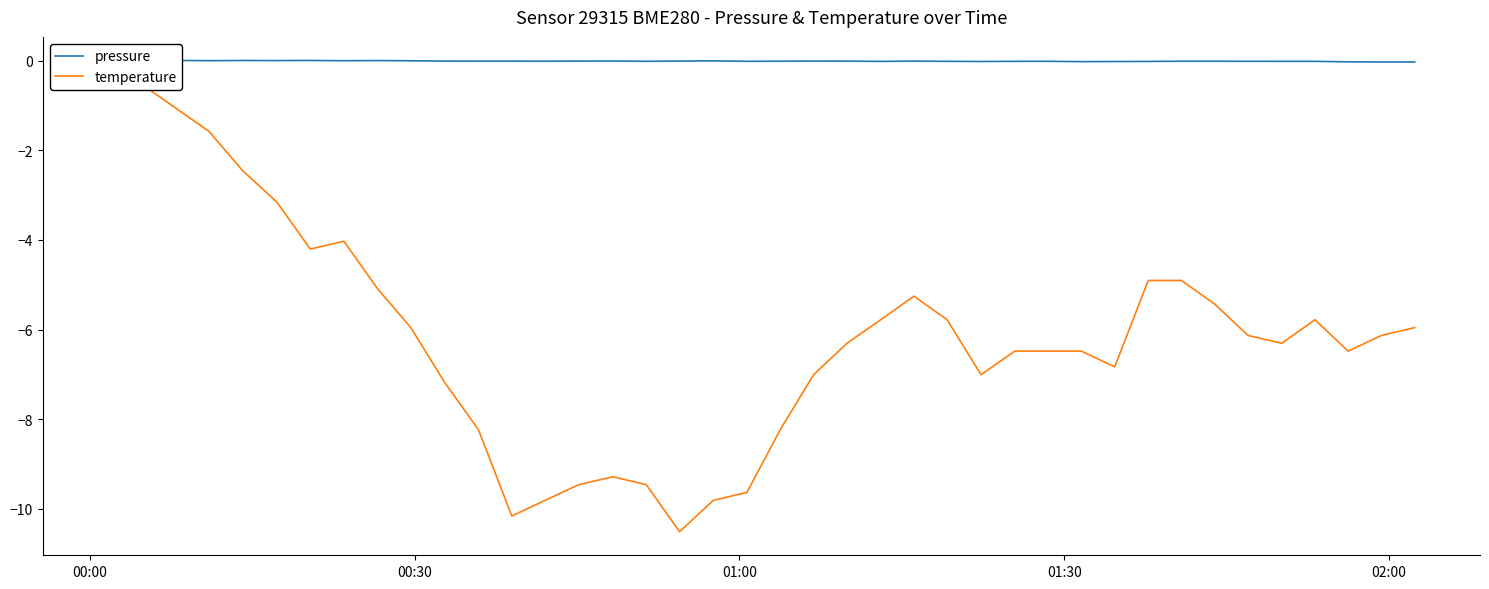

Which series has the largest total across all categories?

pressure